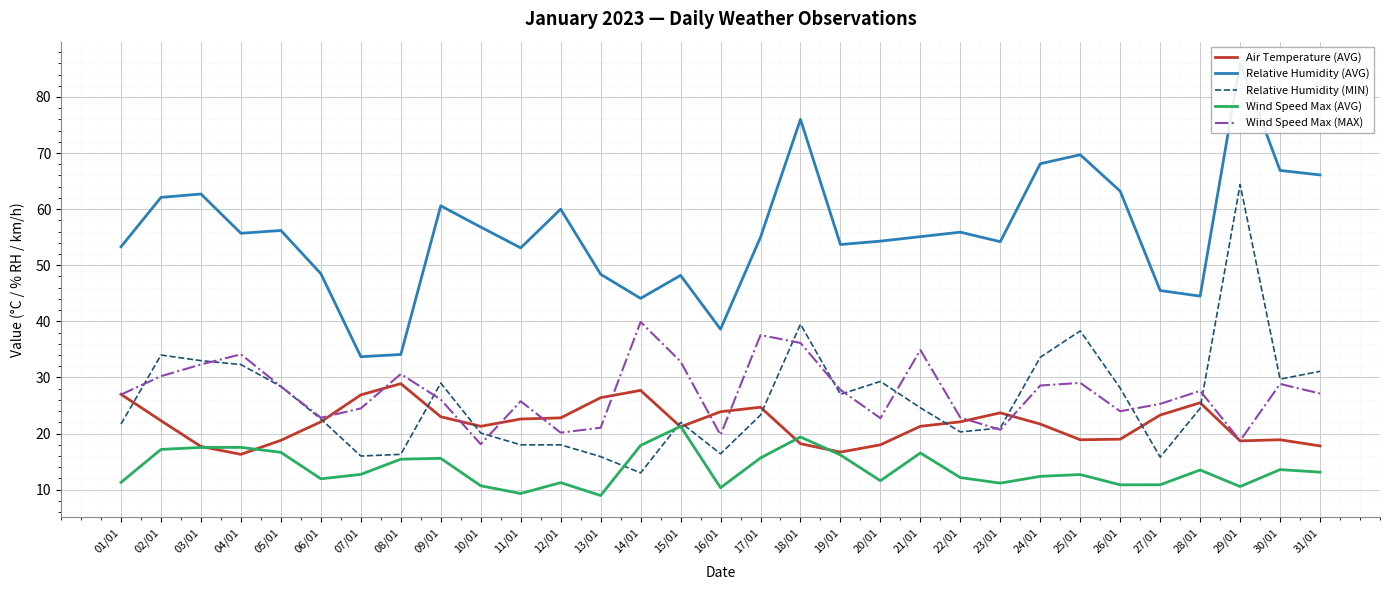

Is the value of Wind Speed Max (AVG) at 22/01 greater than the value of Relative Humidity (AVG) at 18/01?

No